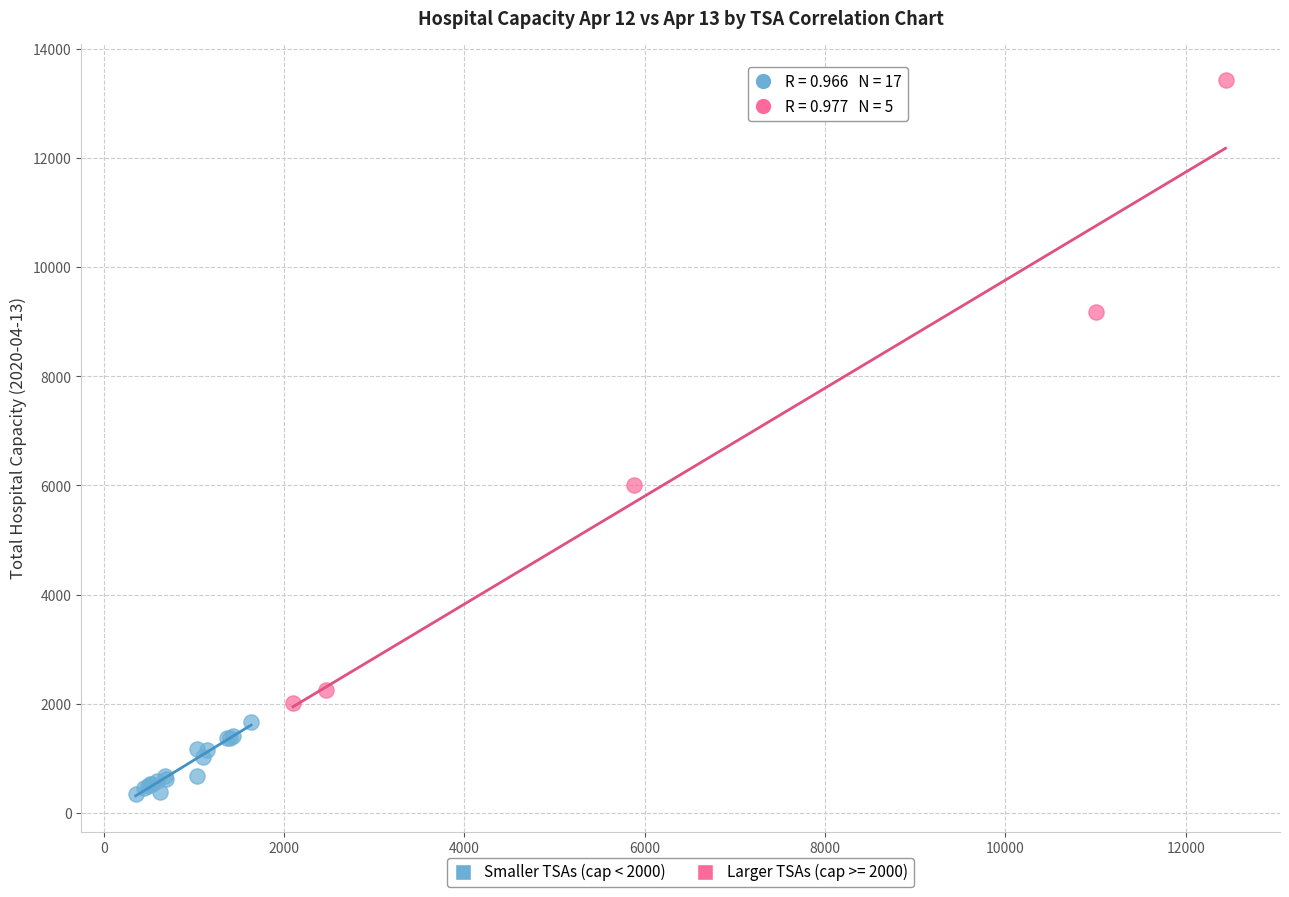

Which series reaches the minimum Y coordinate?

Smaller TSAs (cap < 2000)